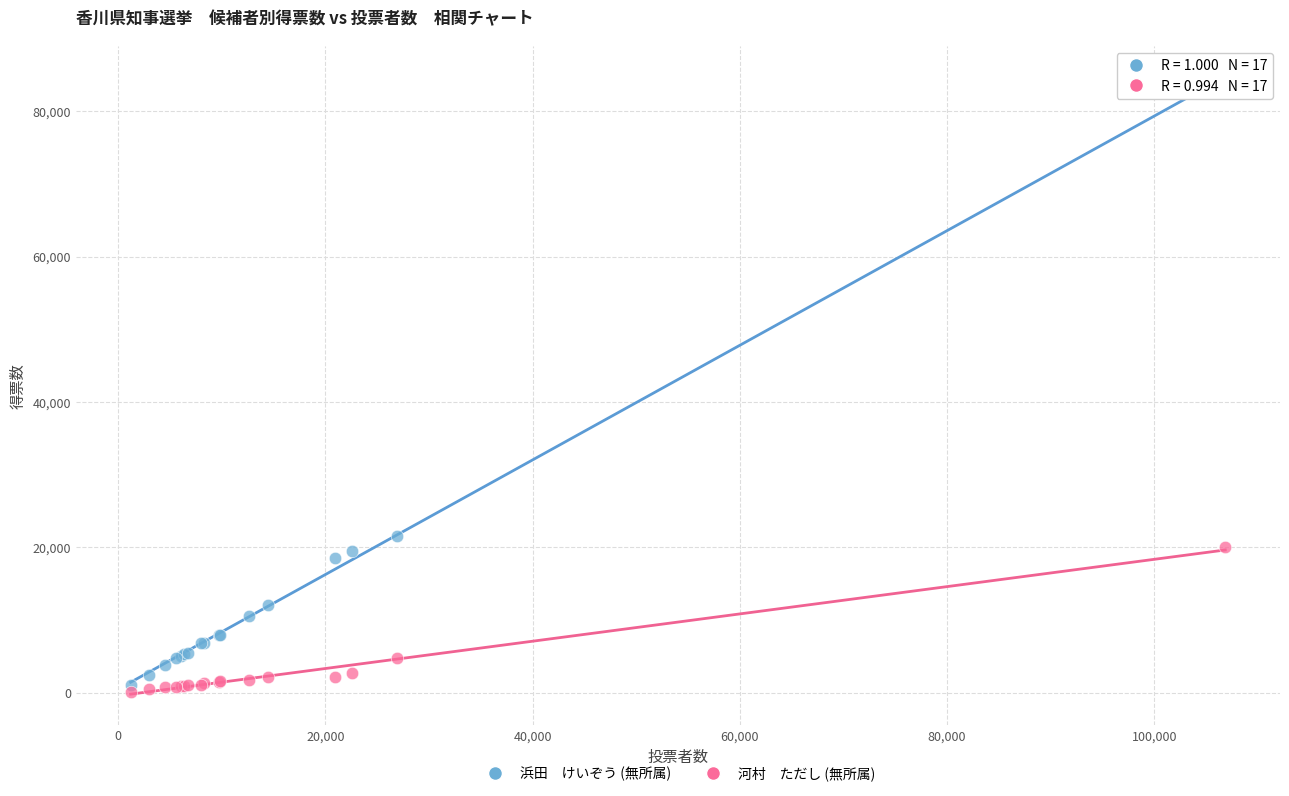

Across all series, what Y value is closest to 42202?

21612